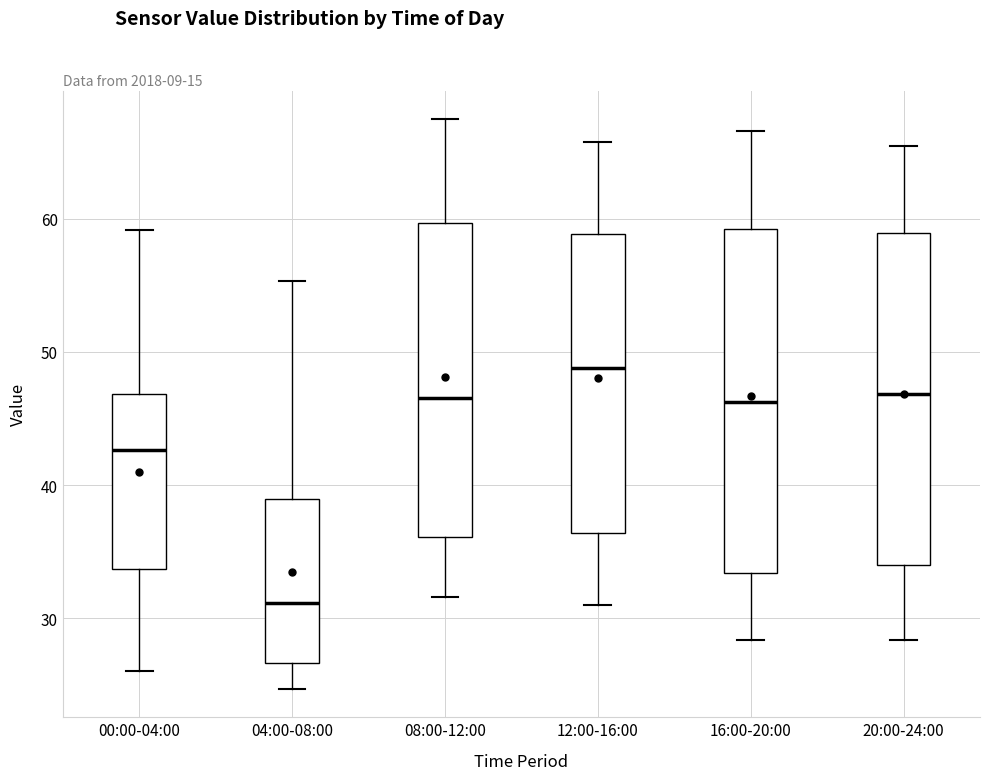

Reading left to right, transcribe this box plot: for each box, give where its median line is, the range the box spans, and where its two whiskers end, as read against the y-axis. The values are not printed on the chart, so give them approximately, as read against the axis.

00:00-04:00: median 43, box 34 to 47, whiskers 26 to 59
04:00-08:00: median 31, box 27 to 39, whiskers 25 to 55
08:00-12:00: median 47, box 36 to 60, whiskers 32 to 68
12:00-16:00: median 49, box 36 to 59, whiskers 31 to 66
16:00-20:00: median 46, box 33 to 59, whiskers 28 to 67
20:00-24:00: median 47, box 34 to 59, whiskers 28 to 66